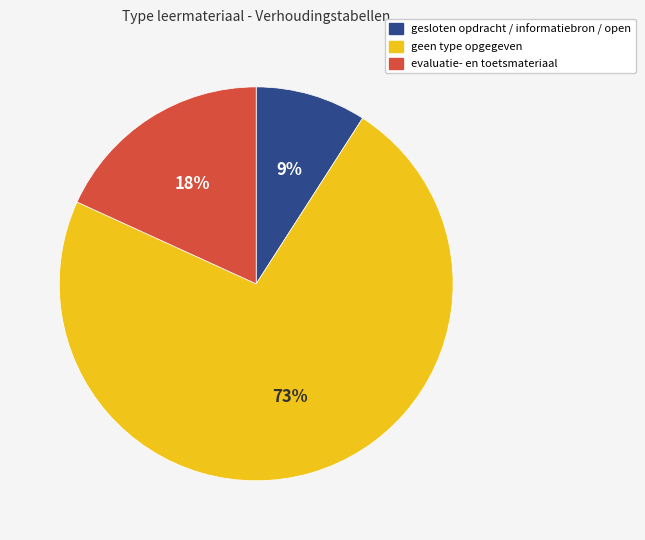

Is the sum of geen type opgegeven and evaluatie- en toetsmateriaal greater than half?

Yes